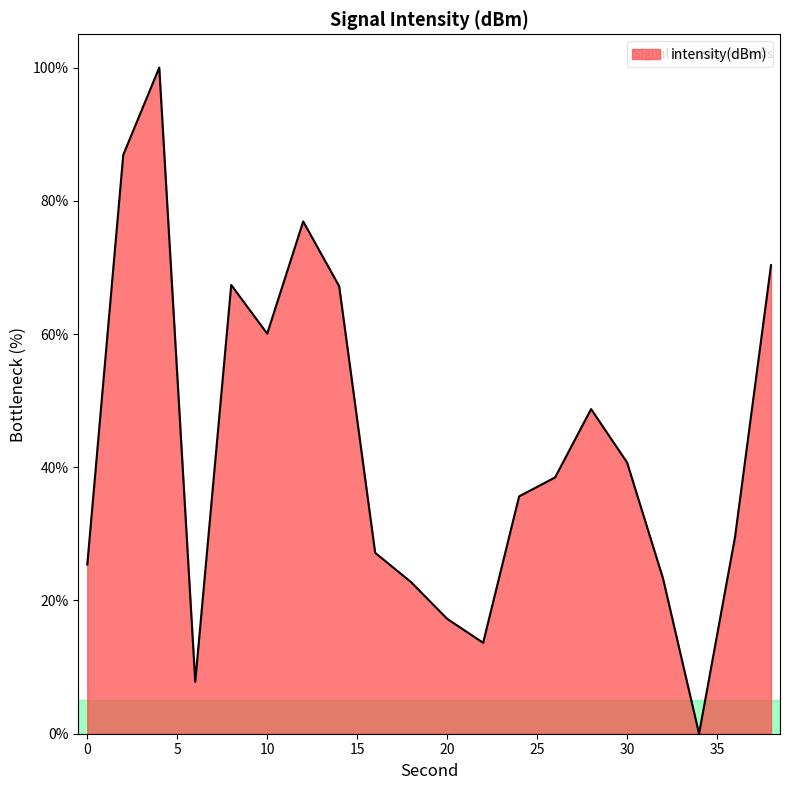

List the labels in order of value, smallest first.

34, 6, 22, 20, 18, 32, 0, 16, 36, 24, 26, 30, 28, 10, 14, 8, 38, 12, 2, 4